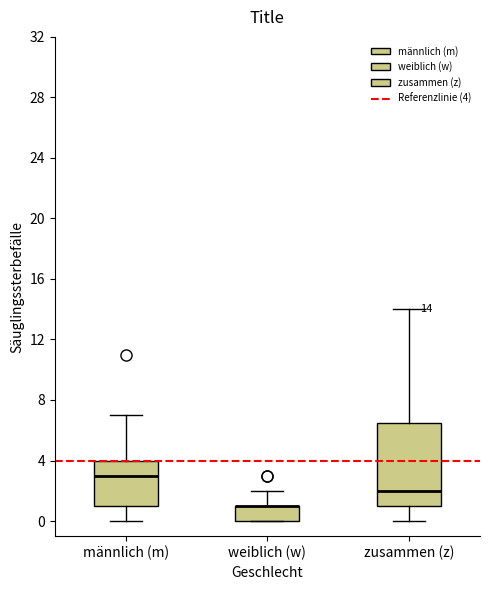

Comparing the boxes themselves (not the whiskers), which one is the tallest?

zusammen (z)